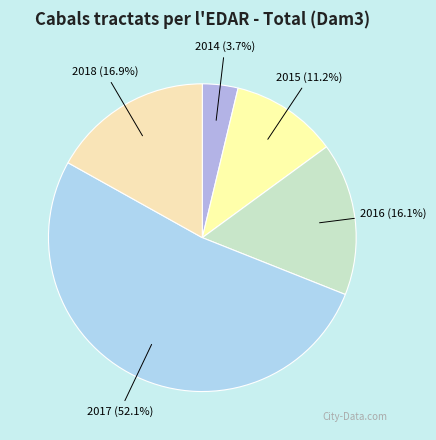

To the nearest percent, what is the combined percentage of 2015 and 2018?

28%